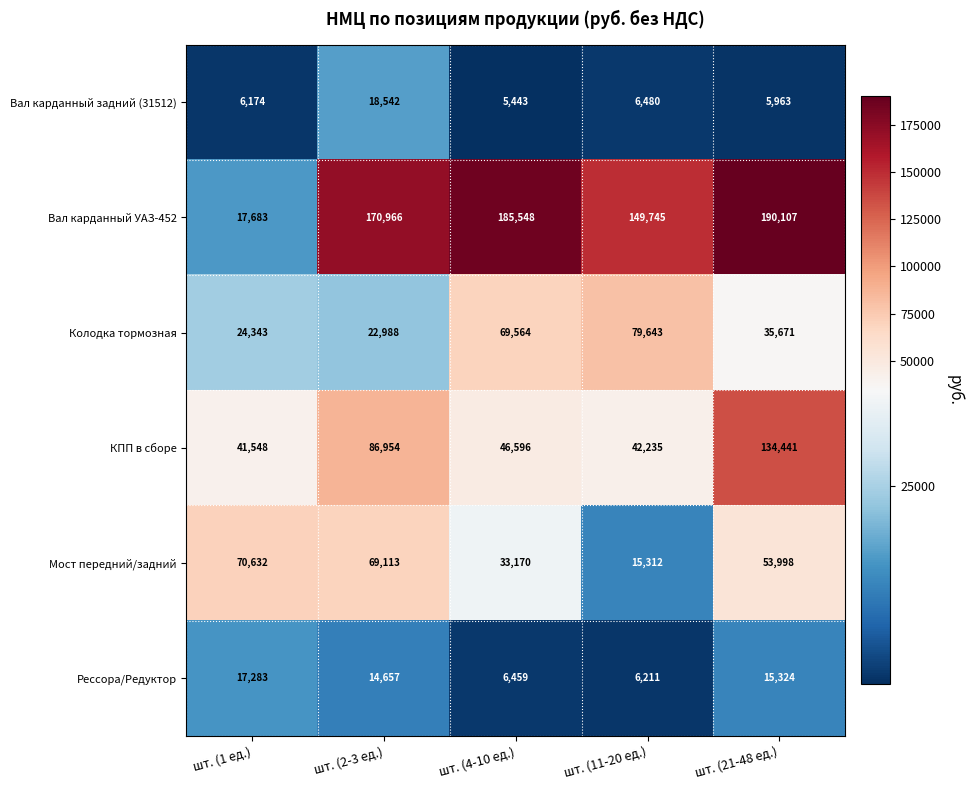

What is the difference between the highest and lowest values at шт. (1 ед.)?

64458